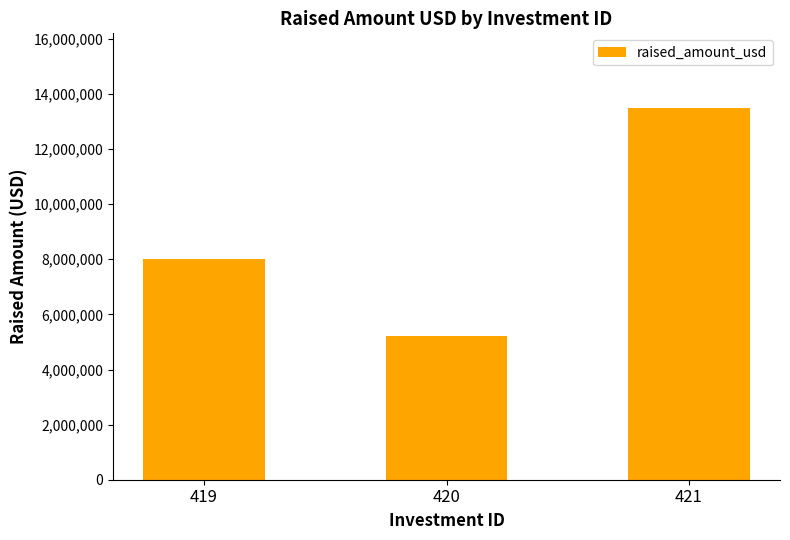

Is it true that the value at 421 is 7703670?

False